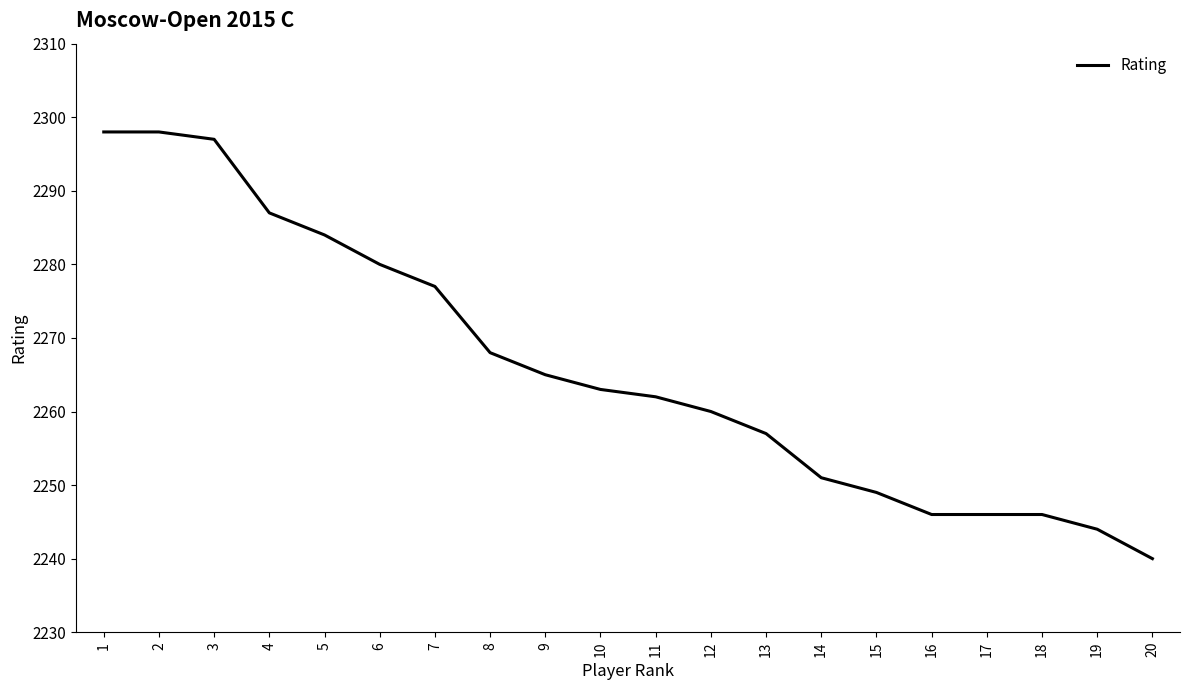

What is the difference between the maximum and minimum values?

58